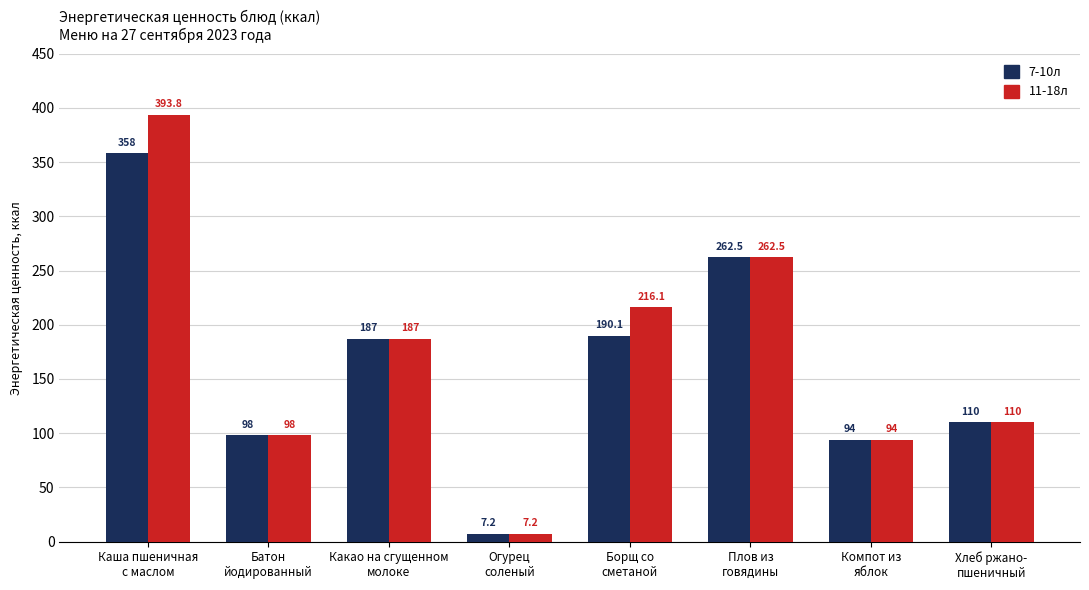

List the series in order of their peak value, lowest first.

7-10л, 11-18л